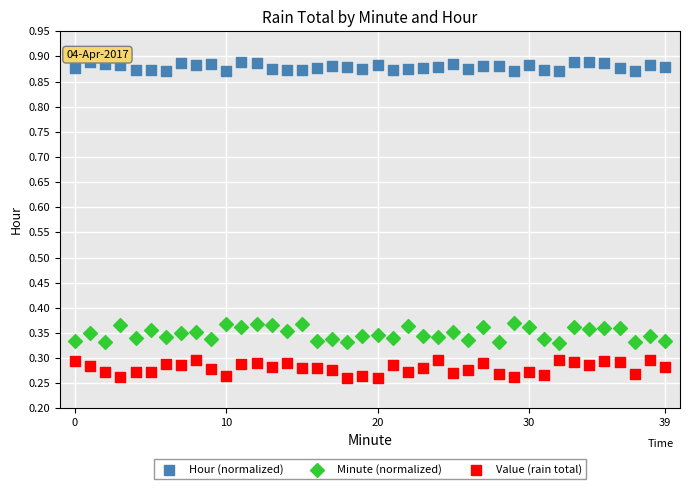

What are all the series names shown in the legend?

Hour (normalized), Minute (normalized), Value (rain total)